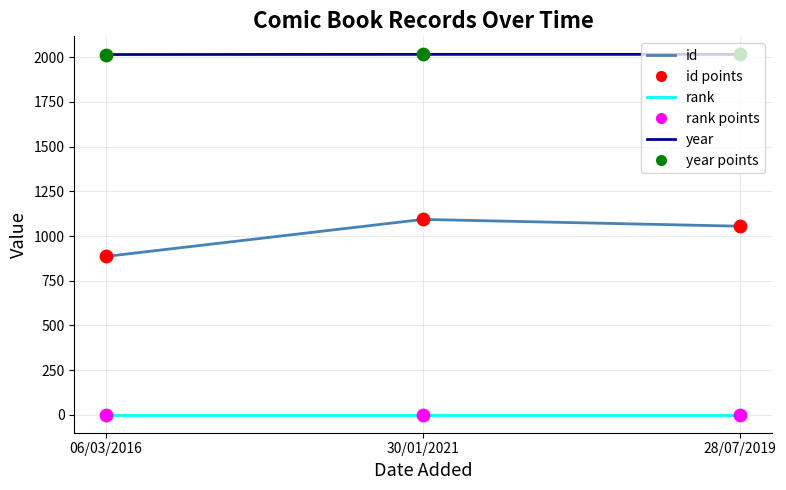

Is the value of id at 30/01/2021 greater than the value of year at 28/07/2019?

No